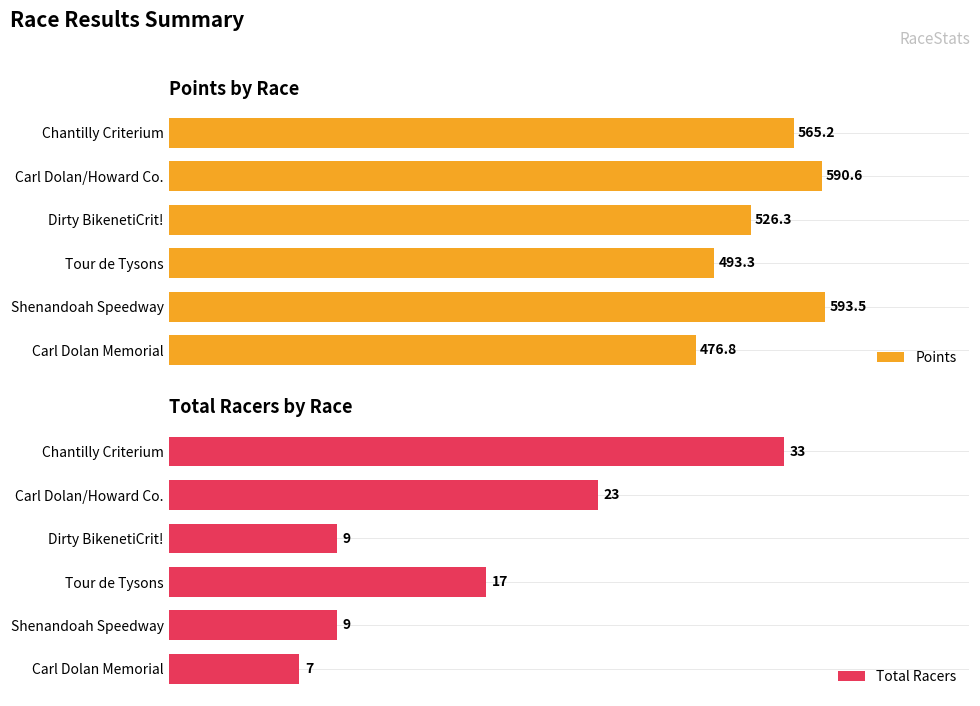

Reading right to left, extract all data points from this chart.

Points: 565.2	590.6	526.3	493.3	593.5	476.8
Total Racers: 33.0	23.0	9.0	17.0	9.0	7.0